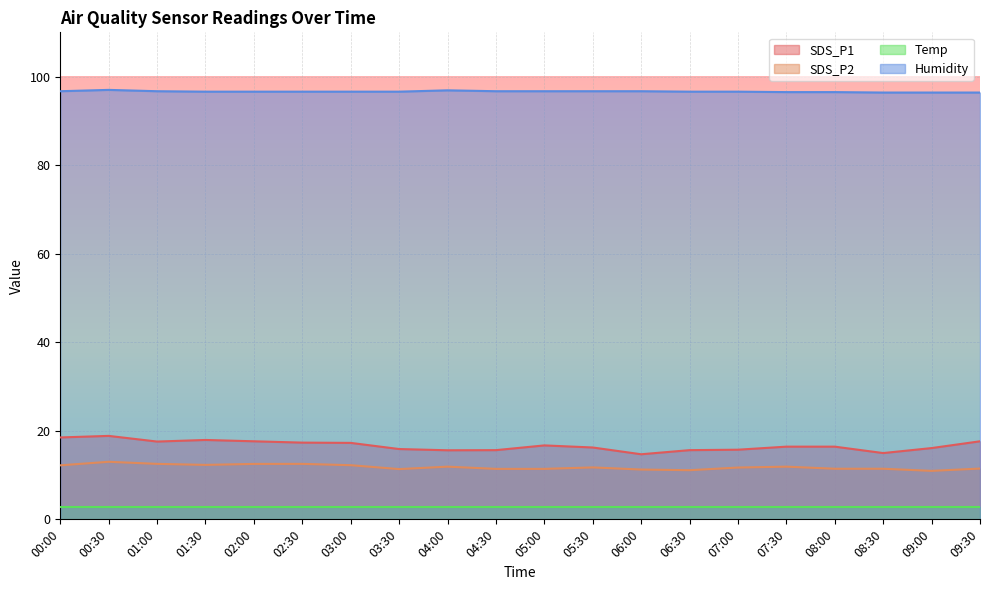

Rank the categories by SDS_P1 value from lowest to highest.

06:00, 08:30, 04:00, 04:30, 06:30, 07:00, 03:30, 09:00, 05:30, 07:30, 08:00, 05:00, 03:00, 02:30, 01:00, 02:00, 09:30, 01:30, 00:00, 00:30